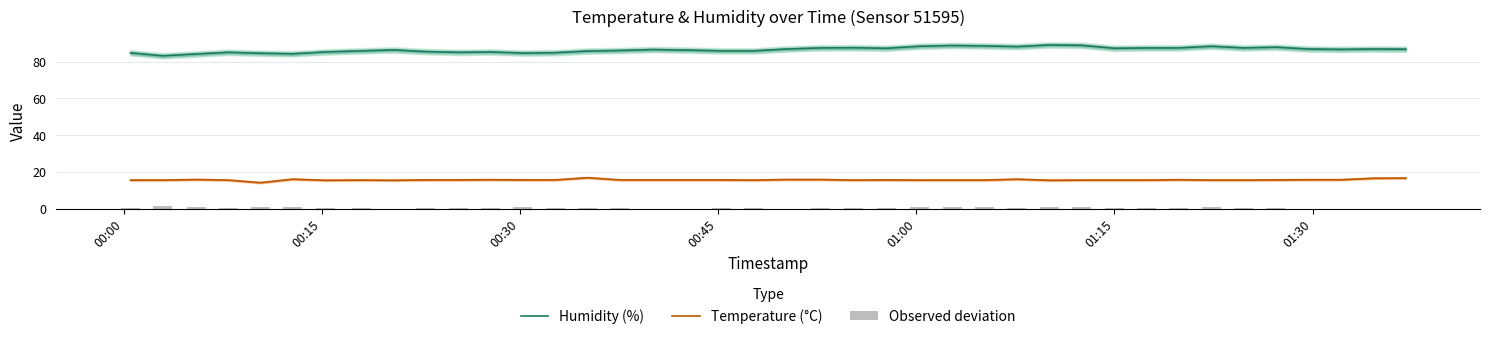

What is the maximum value for Temperature (°C)?

16.9